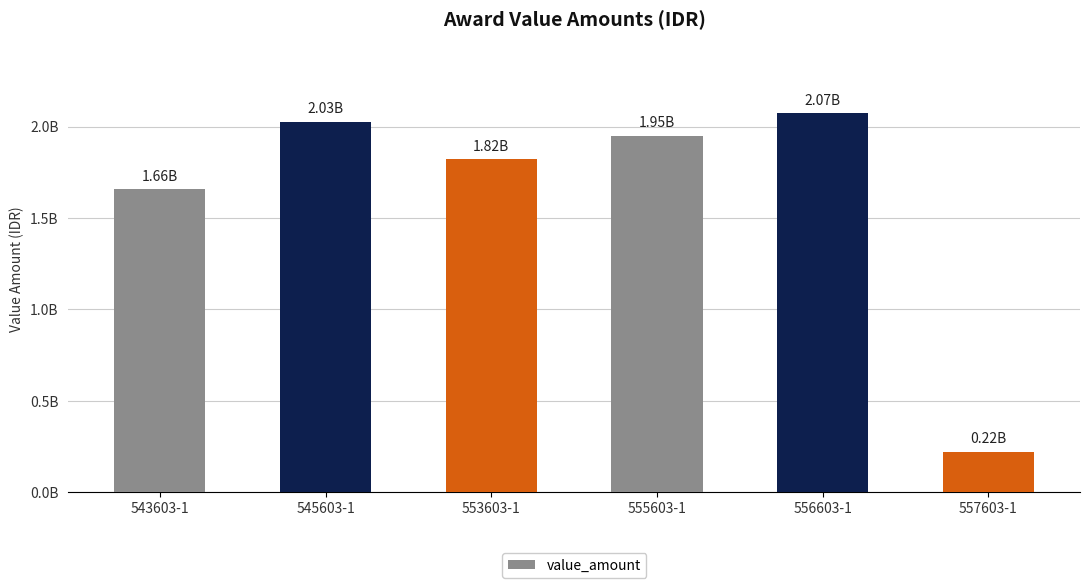

How many values are below 1948856000?

3